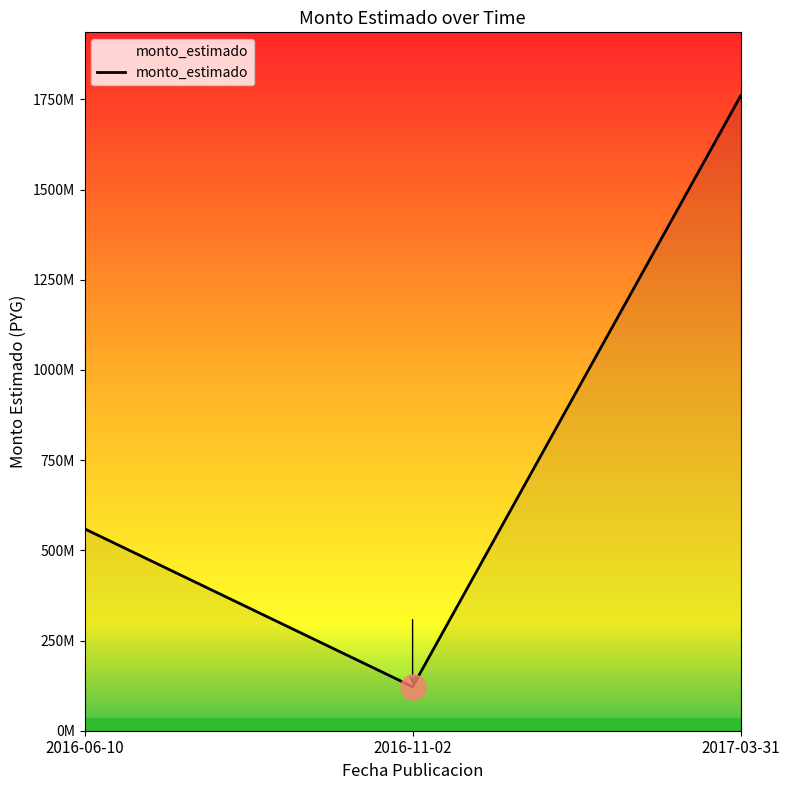

What is the label of the 3rd point from the left?

2017-03-31